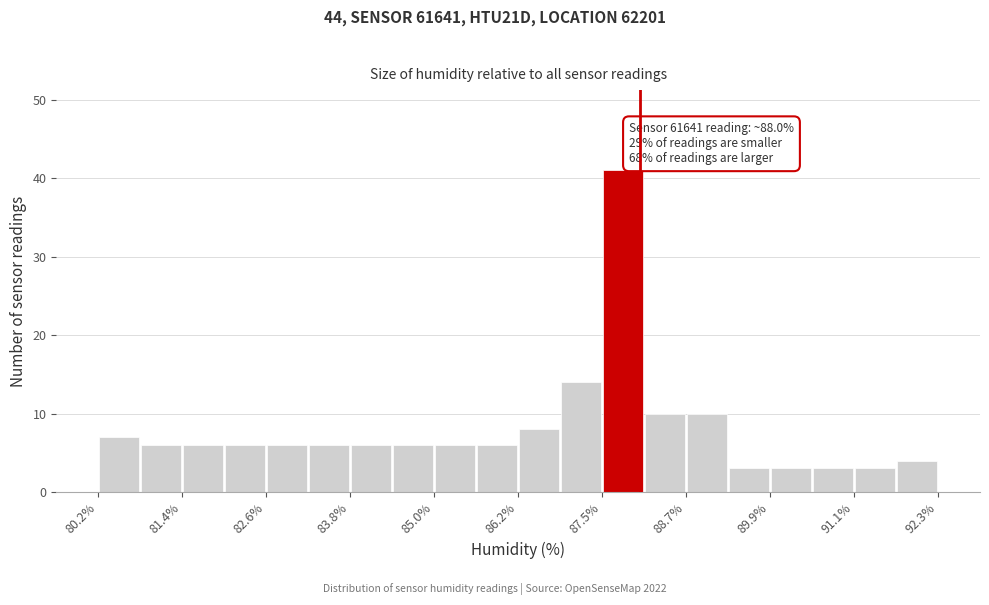

Around what value on the x-axis is the tallest bar? Give the approximate position of its centre, as read against the axis.

87.8